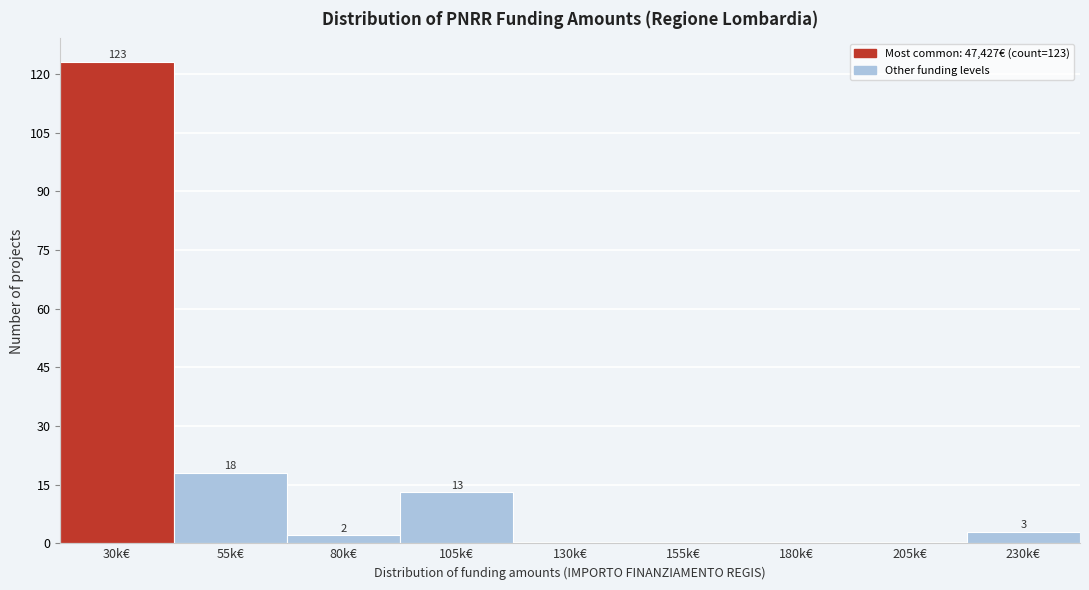

Reading left to right, transcribe all the data shown in this chart.

30k€=123	55k€=18	80k€=2	105k€=13	130k€=0	155k€=0	180k€=0	205k€=0	230k€=3